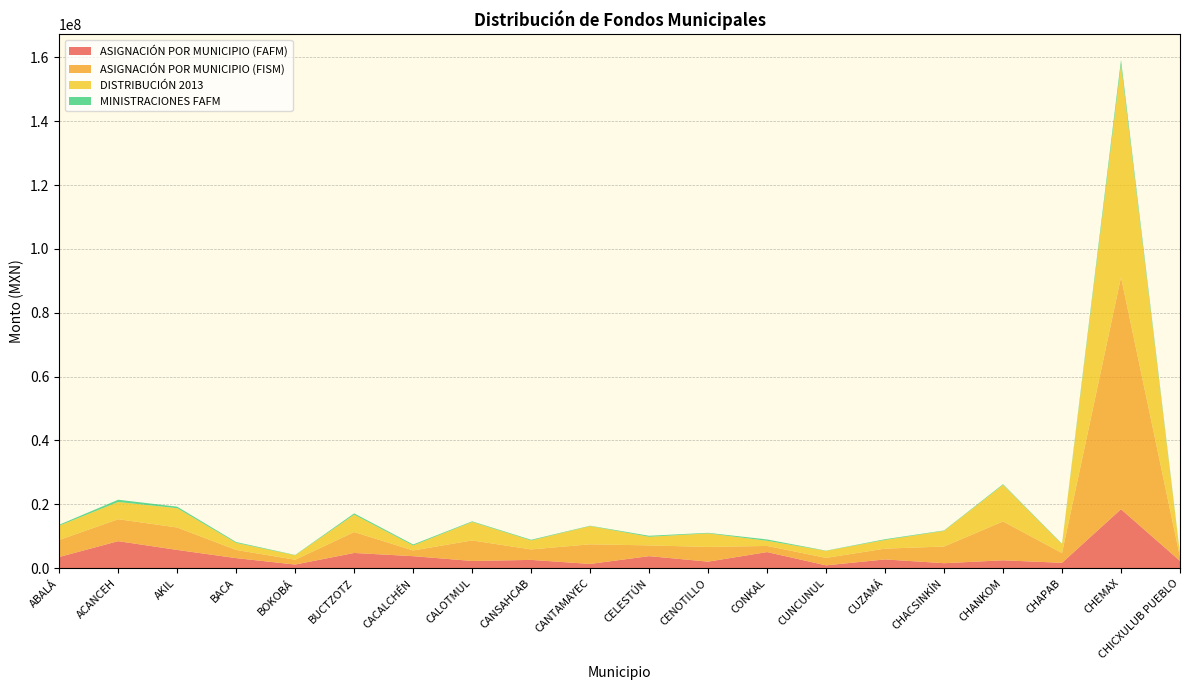

Reading right to left, what are all the values shown in this chart?

ASIGNACIÓN POR MUNICIPIO (FAFM): CHICXULUB PUEBLO=2267695.8	CHEMAX=18464656.8	CHAPAB=1673342.3	CHANKOM=2461219.1	CHACSINKÍN=1553699.7	CUZAMÁ=2737996.0	CUNCUNUL=879400.6	CONKAL=5040978.1	CENOTILLO=2040540.3	CELESTÚN=3766260.7	CANTAMAYEC=1327095.5	CANSAHCAB=2589131.9	CALOTMUL=2257771.6	CACALCHÉN=3755233.7	BUCTZOTZ=4761995.8	BOKOBÁ=1131918.2	BACA=3143237.0	AKIL=5713071.8	ACANCEH=8456029.9	ABALÁ=3504370.2
ASIGNACIÓN POR MUNICIPIO (FISM): CHICXULUB PUEBLO=1194606.8	CHEMAX=72692424.5	CHAPAB=3060180.8	CHANKOM=12171263.3	CHACSINKÍN=5231294.1	CUZAMÁ=3378565.6	CUNCUNUL=2340904.6	CONKAL=1923811.3	CENOTILLO=4608384.7	CELESTÚN=3368142.3	CANTAMAYEC=6147358.8	CANSAHCAB=3282354.0	CALOTMUL=6429995.7	CACALCHÉN=1788480.4	BUCTZOTZ=6549163.6	BOKOBÁ=1517202.6	BACA=2563494.3	AKIL=7028578.6	ACANCEH=6874588.2	ABALÁ=5325367.1
DISTRIBUCIÓN 2013: CHICXULUB PUEBLO=924456.0	CHEMAX=66533153.0	CHAPAB=2758673.0	CHANKOM=11473767.0	CHACSINKÍN=4899529.0	CUZAMÁ=2725653.0	CUNCUNUL=2198297.0	CONKAL=1609787.0	CENOTILLO=4256099.0	CELESTÚN=2701244.0	CANTAMAYEC=5711188.0	CANSAHCAB=2810623.0	CALOTMUL=5797029.0	CACALCHÉN=1567686.0	BUCTZOTZ=5455815.0	BOKOBÁ=1393784.0	BACA=2214500.0	AKIL=6045570.0	ACANCEH=5401948.0	ABALÁ=4485311.0
MINISTRACIONES FAFM: CHICXULUB PUEBLO=188974.6	CHEMAX=1538721.4	CHAPAB=139445.2	CHANKOM=205101.6	CHACSINKÍN=129475.0	CUZAMÁ=228166.3	CUNCUNUL=73283.4	CONKAL=420081.5	CENOTILLO=170045.0	CELESTÚN=313855.1	CANTAMAYEC=110591.3	CANSAHCAB=215761.0	CALOTMUL=188147.6	CACALCHÉN=312936.1	BUCTZOTZ=396833.0	BOKOBÁ=94326.5	BACA=261936.4	AKIL=476089.3	ACANCEH=704669.2	ABALÁ=292030.8